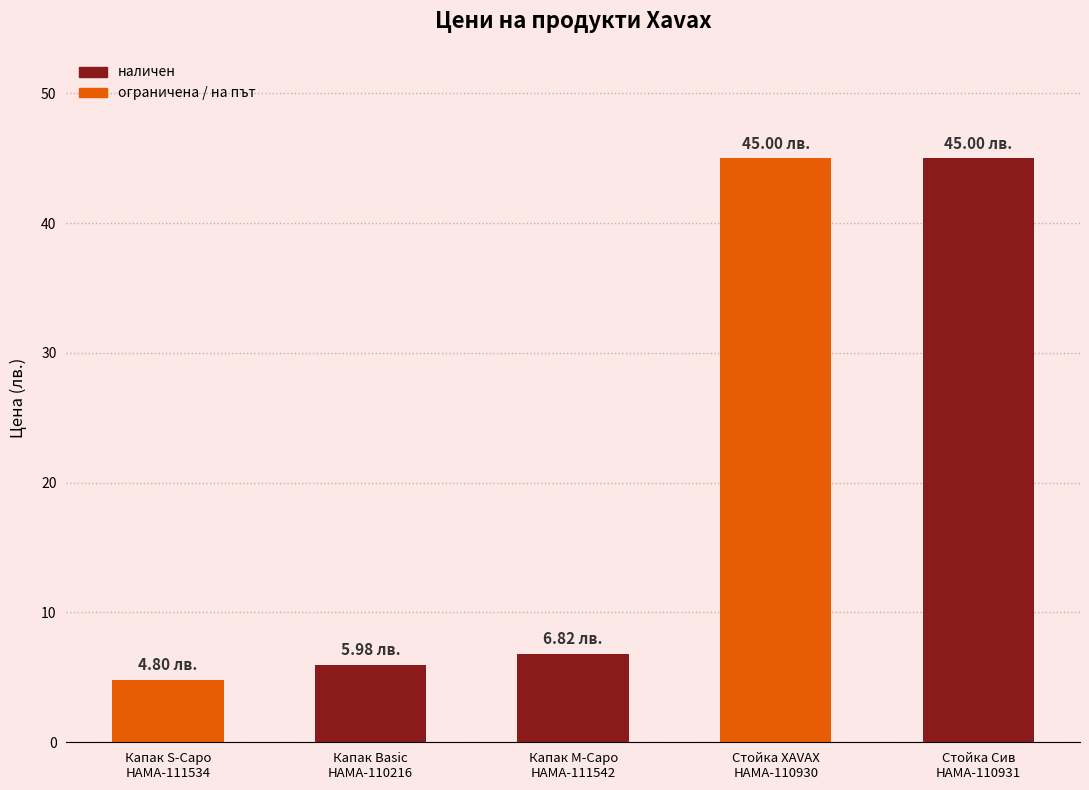

What is the difference between the second highest and second lowest values?

39.0